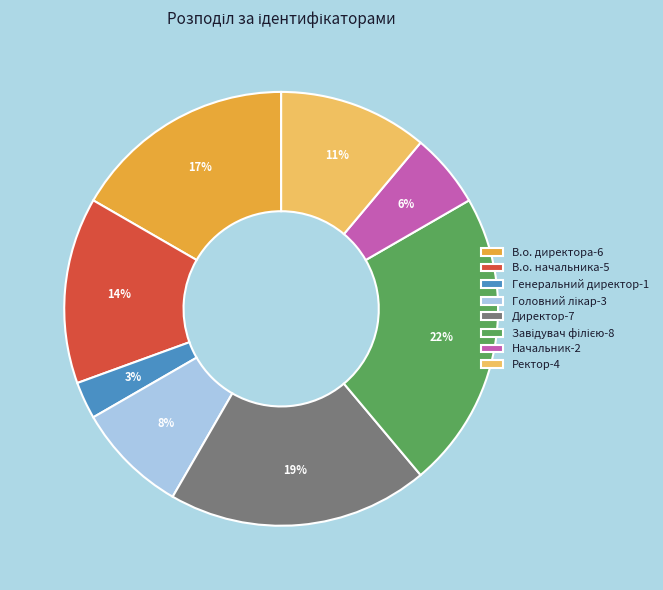

How many segments does this pie chart have?

8